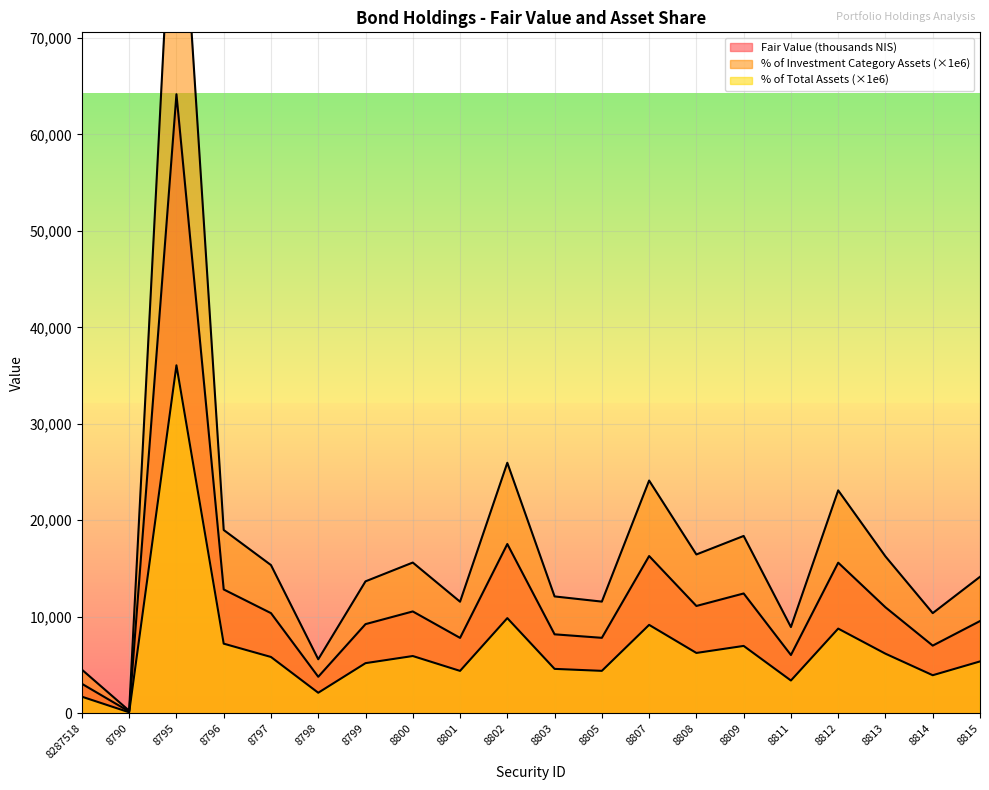

How many values in the % of Total Investment Assets series are below 5832?

10